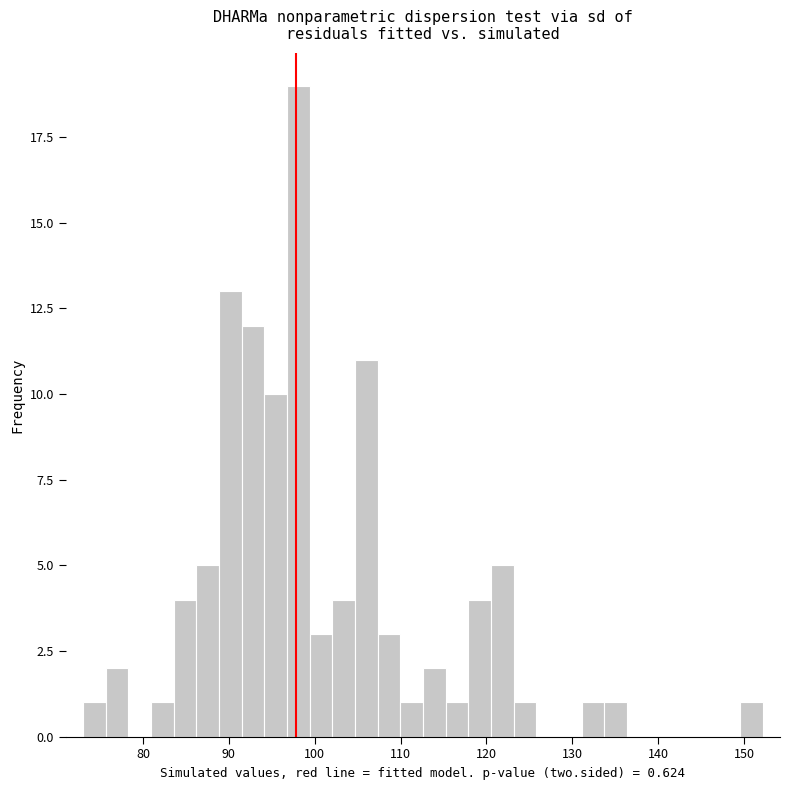

Around what value on the x-axis is the tallest bar? Give the approximate position of its centre, as read against the axis.

98